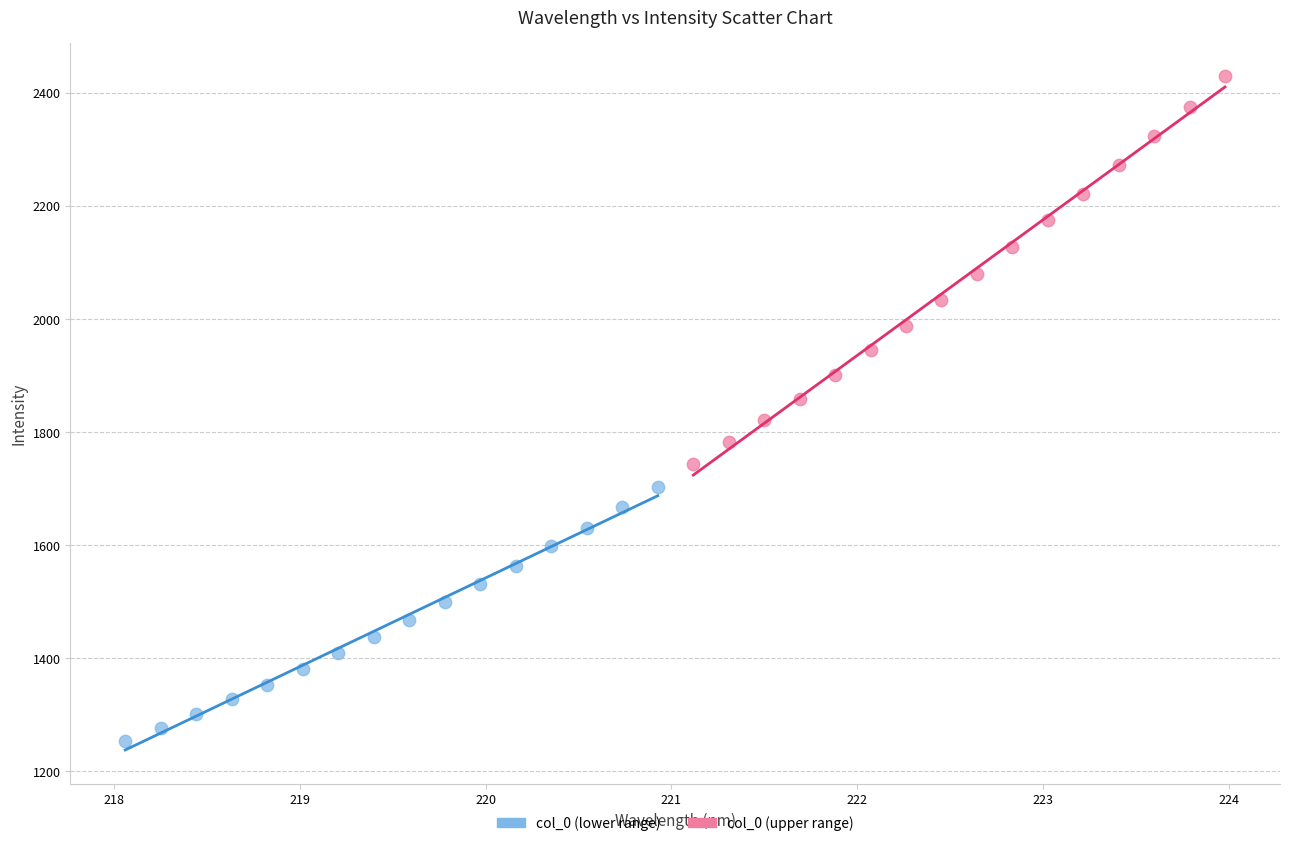

Which series has the widest spread of Y values?

col_0 (upper range)